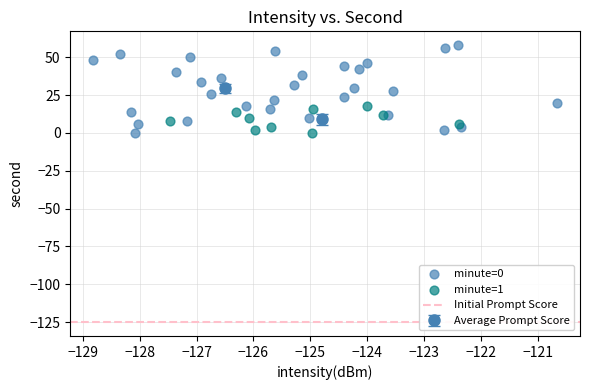

Which series has the largest Y range (max minus min)?

minute=0